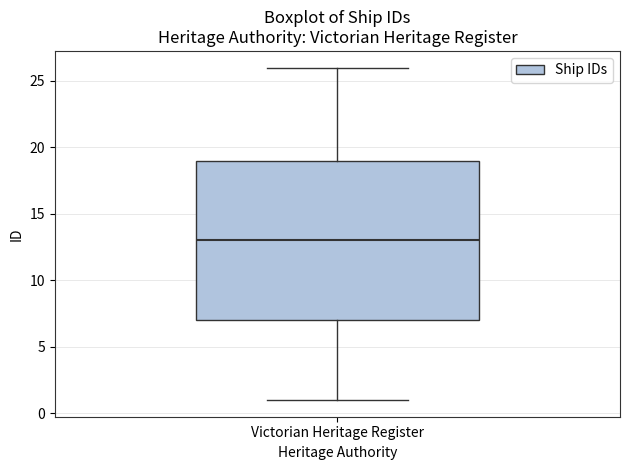

Transcribe this box plot: give where the median line is, the range the box spans, and where the two whiskers end, as read against the y-axis. The values are not printed on the chart, so give them approximately, as read against the axis.

median 13, box 7 to 19, whiskers 1 to 26